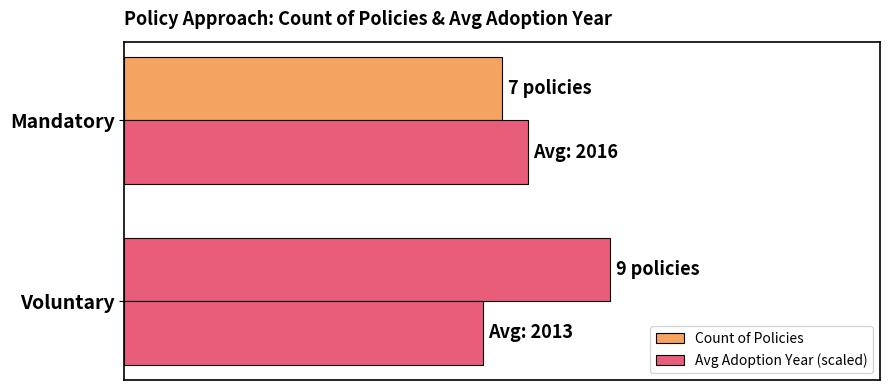

Which series has the largest range (max minus min)?

Count of Policies